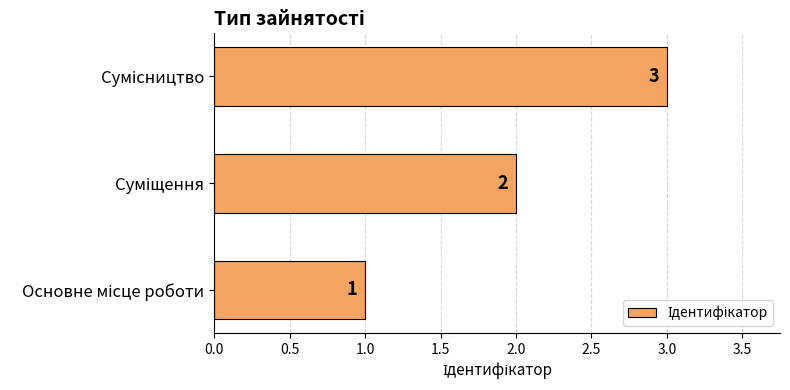

What is the maximum value shown in the chart?

3